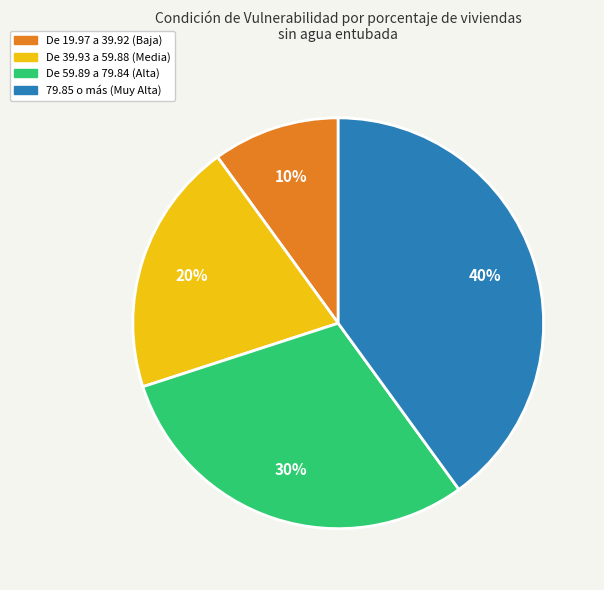

To the nearest percent, what percentage of the pie is De 19.97 a 39.92 (Baja)?

10%